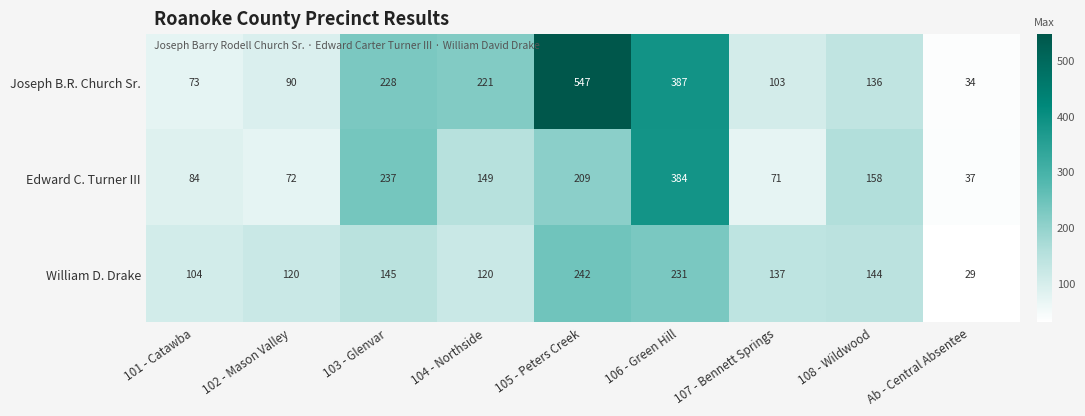

Between 102 - Mason Valley and 105 - Peters Creek, which series saw the biggest shift?

Joseph B.R. Church Sr.